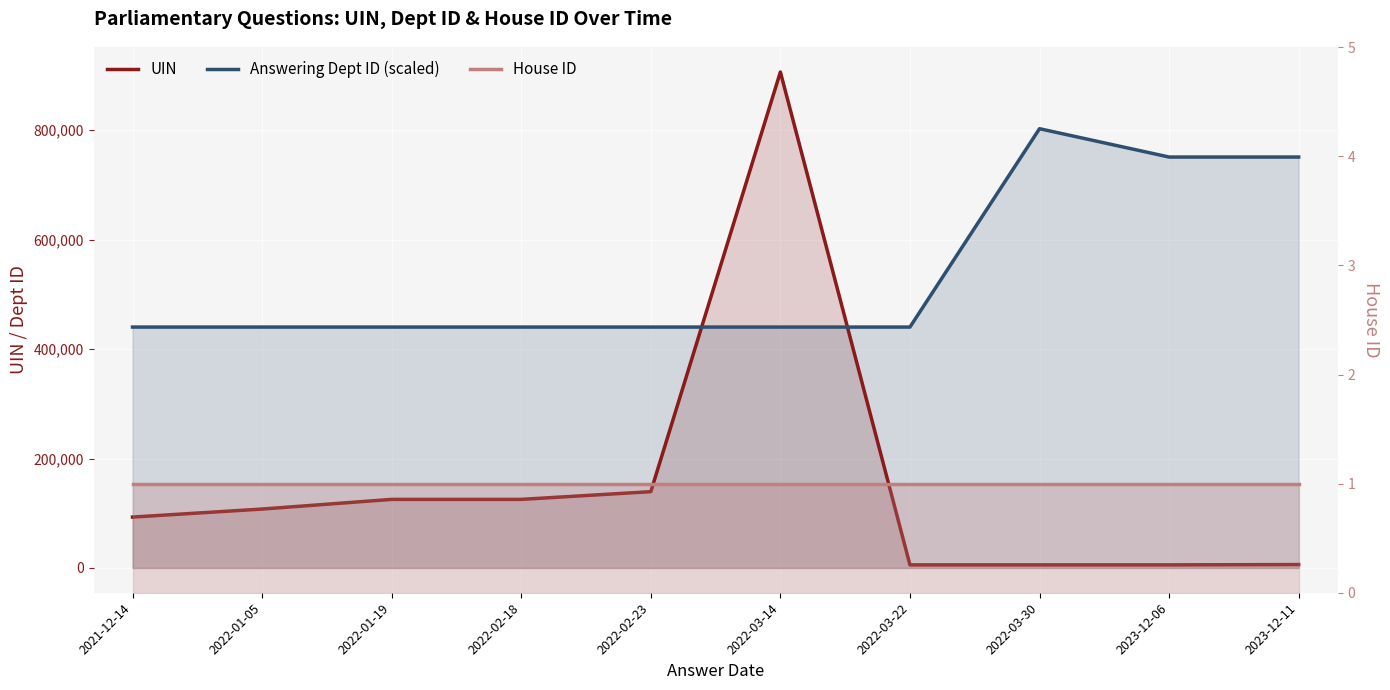

Reading left to right, extract all data points from this chart.

UIN: 2021-12-14=92985.0	2022-01-05=107638.0	2022-01-19=125316.0	2022-02-18=125317.0	2022-02-23=139417.0	2022-03-14=906389.0	2022-03-22=5596.0	2022-03-30=5597.0	2023-12-06=5598.0	2023-12-11=6185.0
Answering Dept ID (scaled): 2021-12-14=440246.1	2022-01-05=440246.1	2022-01-19=440246.1	2022-02-18=440246.1	2022-02-23=440246.1	2022-03-14=440246.1	2022-03-22=440246.1	2022-03-30=802801.7	2023-12-06=751008.0	2023-12-11=751008.0
House ID: 2021-12-14=1.0	2022-01-05=1.0	2022-01-19=1.0	2022-02-18=1.0	2022-02-23=1.0	2022-03-14=1.0	2022-03-22=1.0	2022-03-30=1.0	2023-12-06=1.0	2023-12-11=1.0